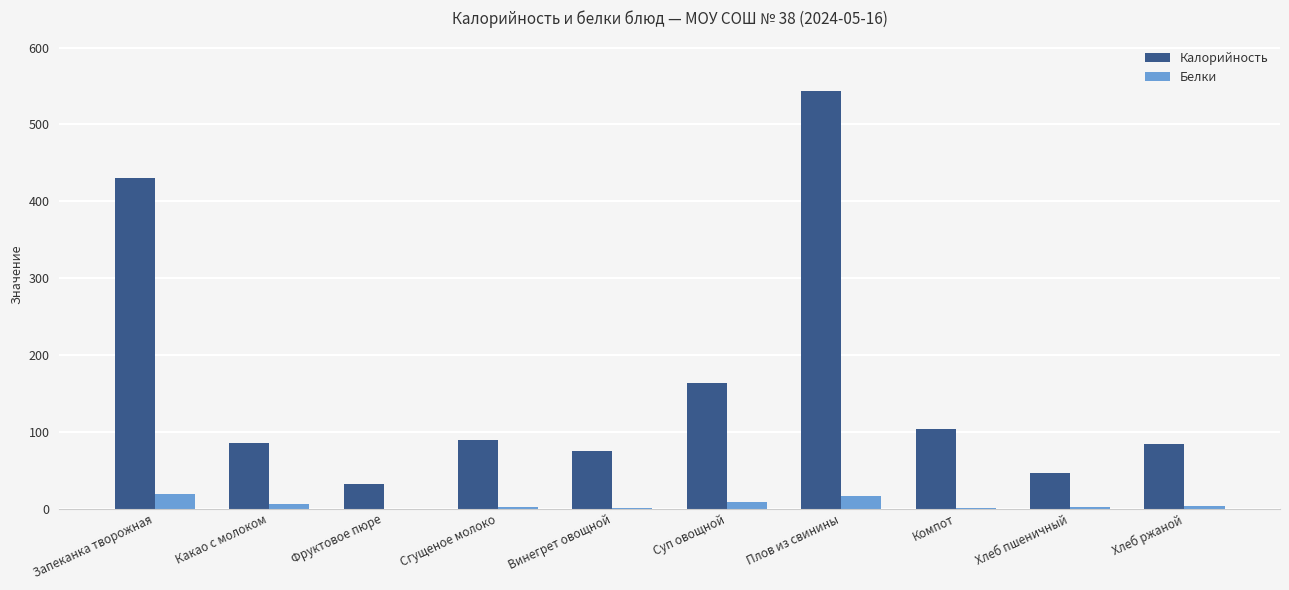

Is it true that Калорийность equals 152.1 at Сгущеное молоко?

False